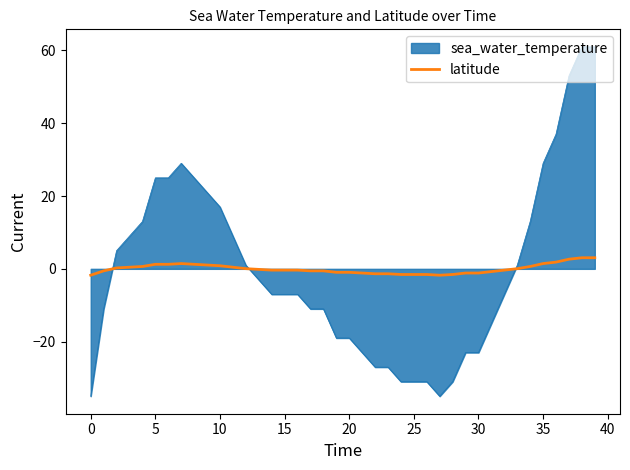

List the series in order of their peak value, highest first.

sea_water_temperature, latitude